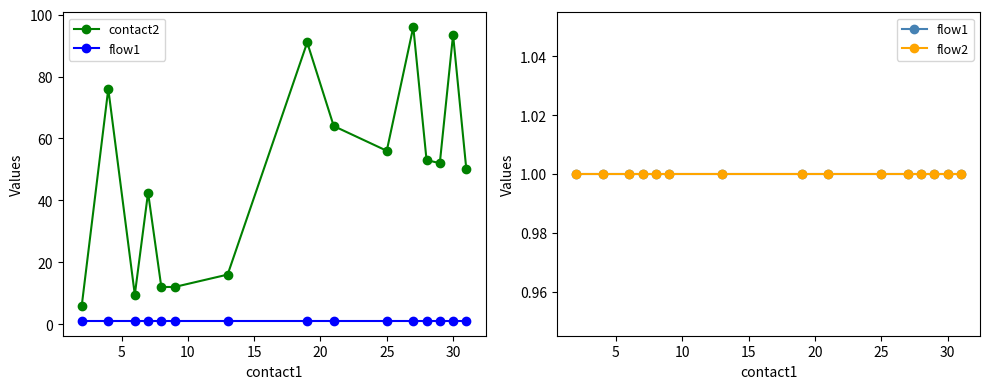

True or false: flow2 and contact2 intersect in this chart.

False